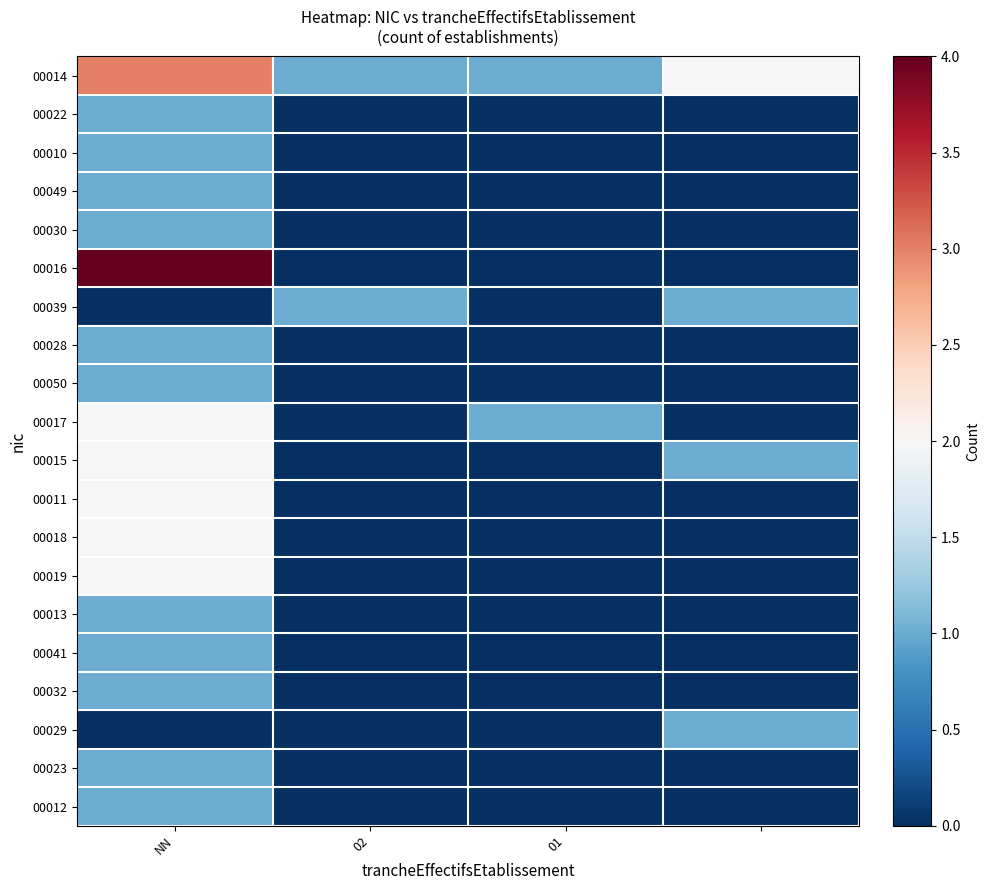

At how many categories does at least one series exceed 2?

1